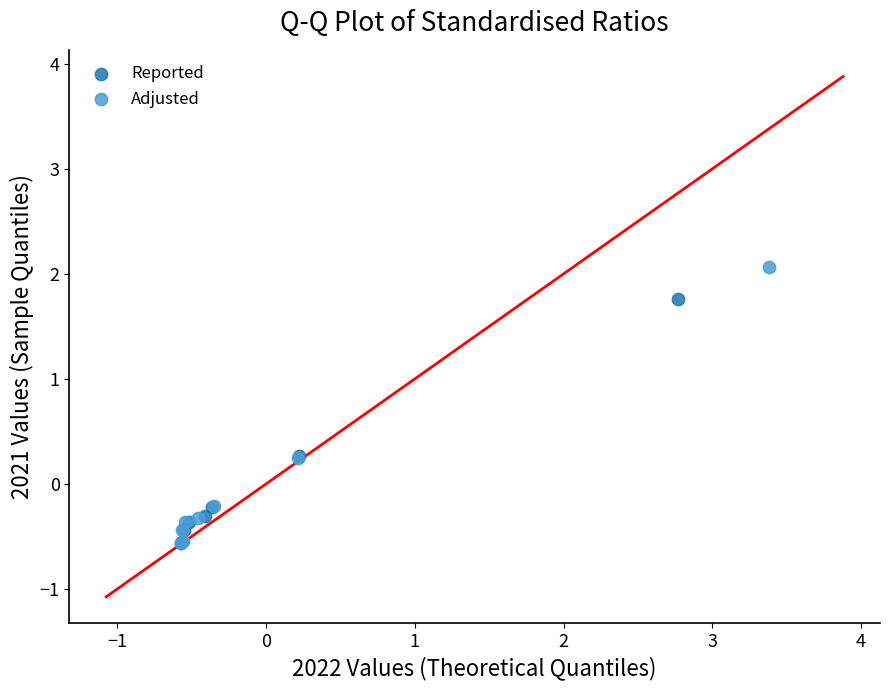

What are all the series names shown in the legend?

Reported, Adjusted